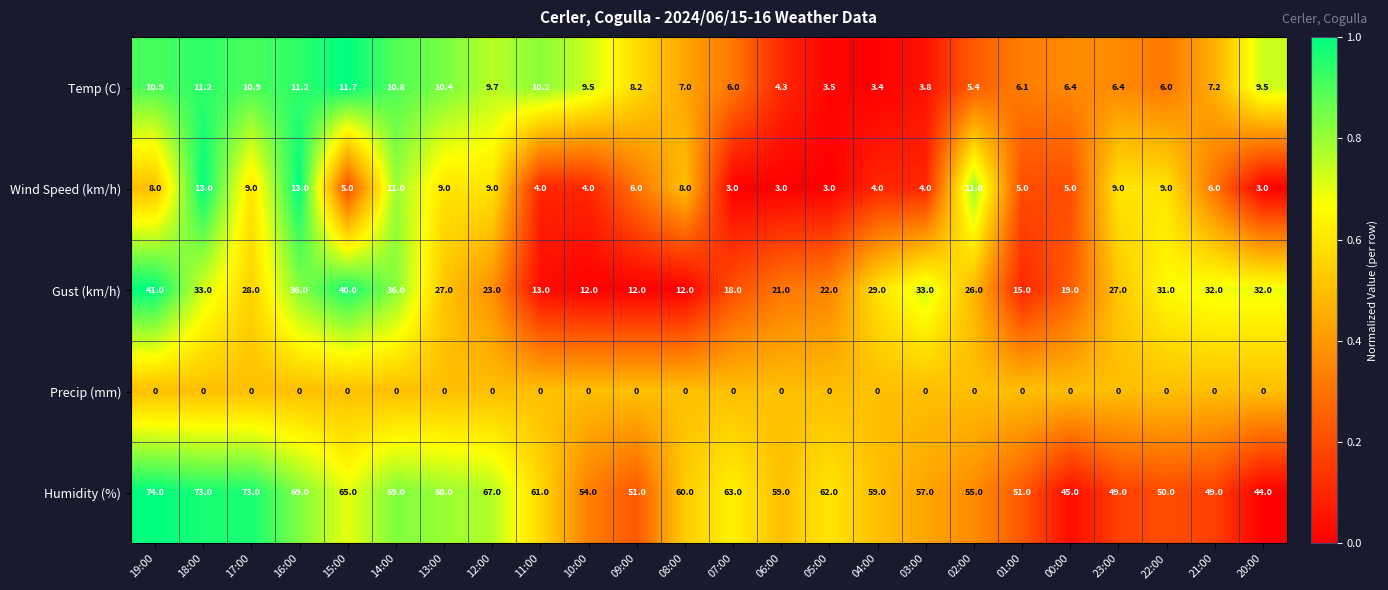

True or false: Humidity (%) has a value of 44.0 at 20:00.

True